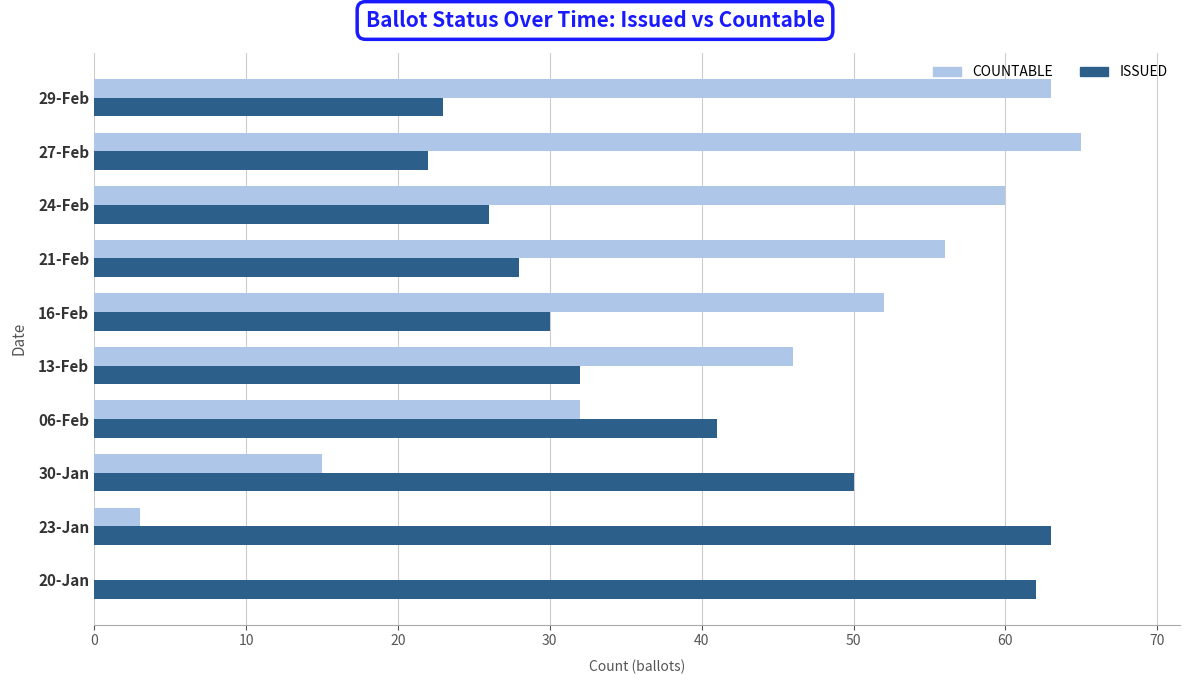

What is the total value across all series at 21-Feb?

84